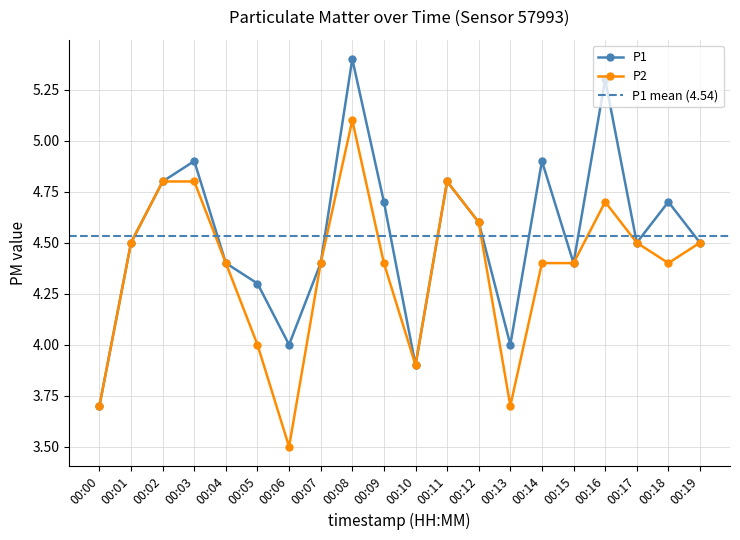

At which category does P1 reach its first local peak?

00:03